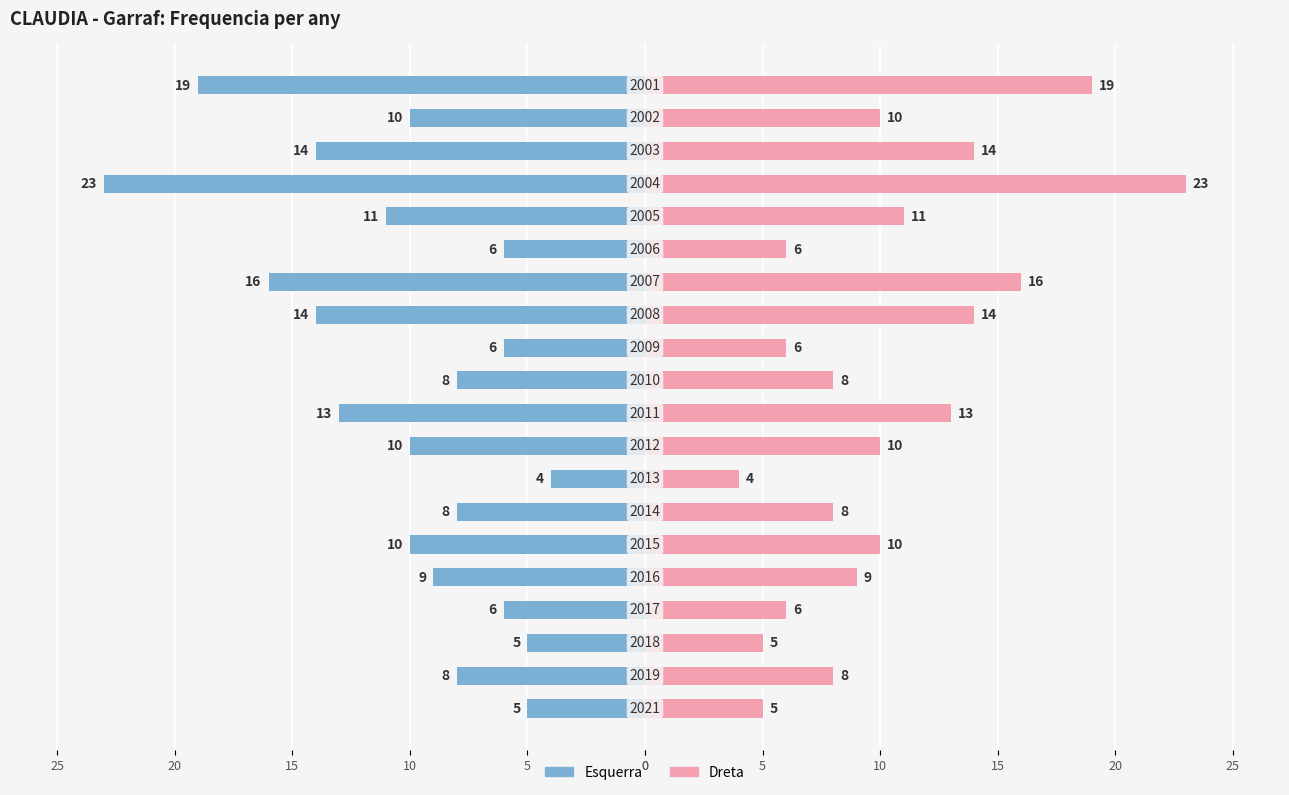

At how many categories does at least one series exceed 2?

20